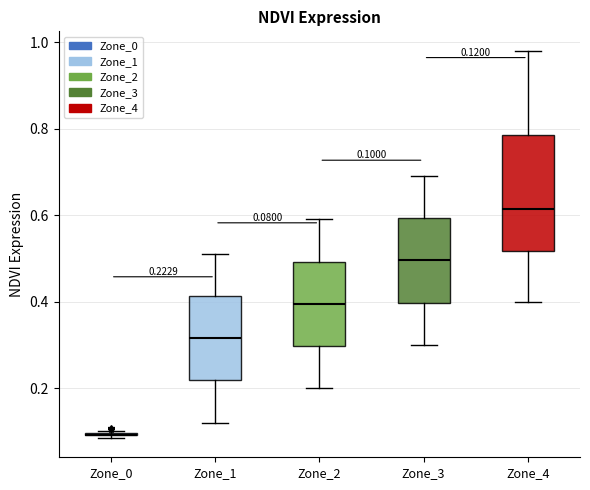

Comparing the boxes themselves (not the whiskers), which one is the tallest?

Zone_4